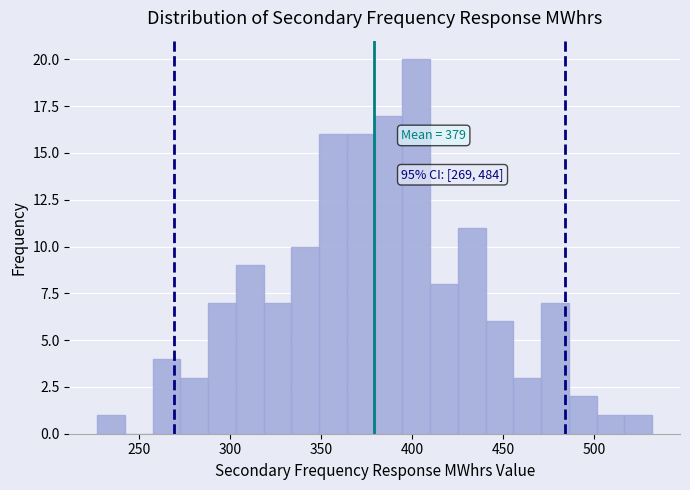

Around what value on the x-axis is the tallest bar? Give the approximate position of its centre, as read against the axis.

400